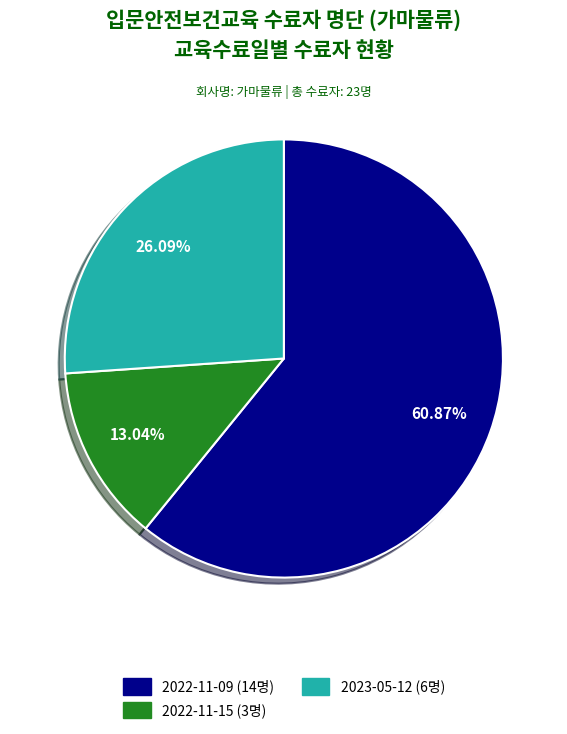

Rank the categories by value from lowest to highest.

2022-11-15, 2023-05-12, 2022-11-09